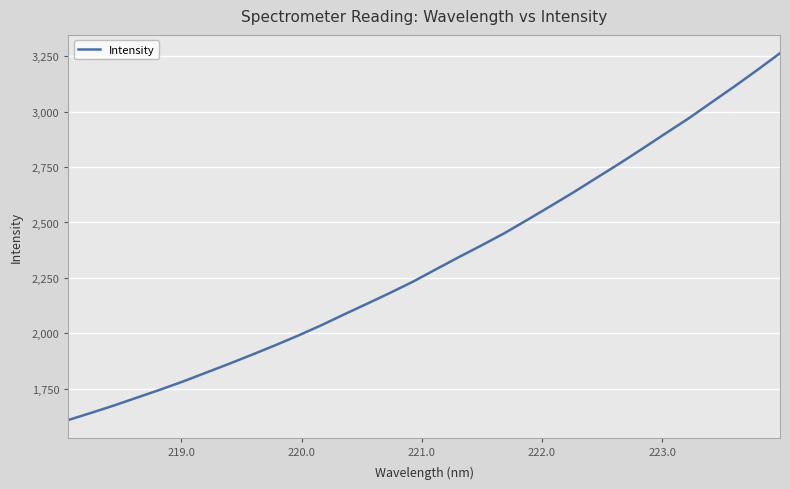

What is the minimum value shown in the chart?

1609.3